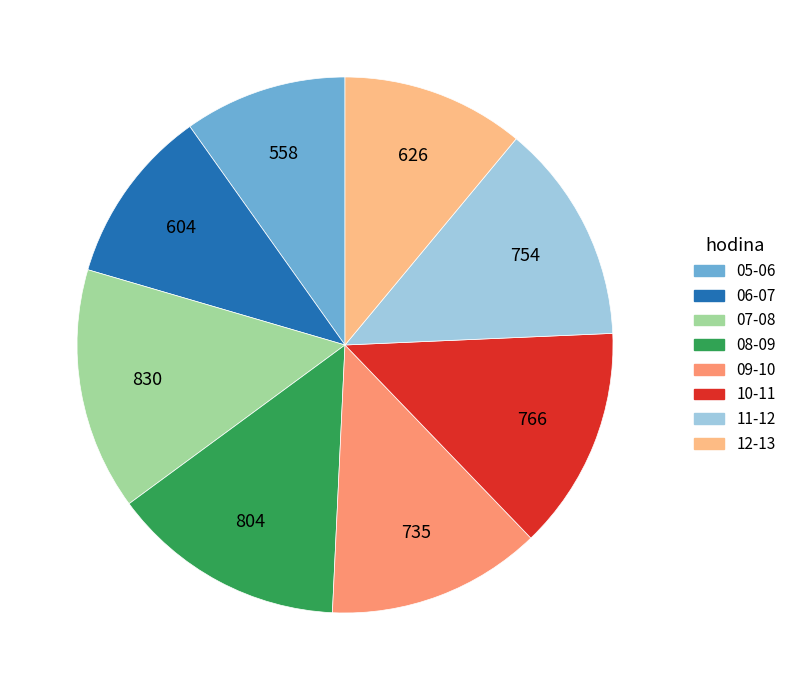

What is the smallest slice in the pie chart?

05-06